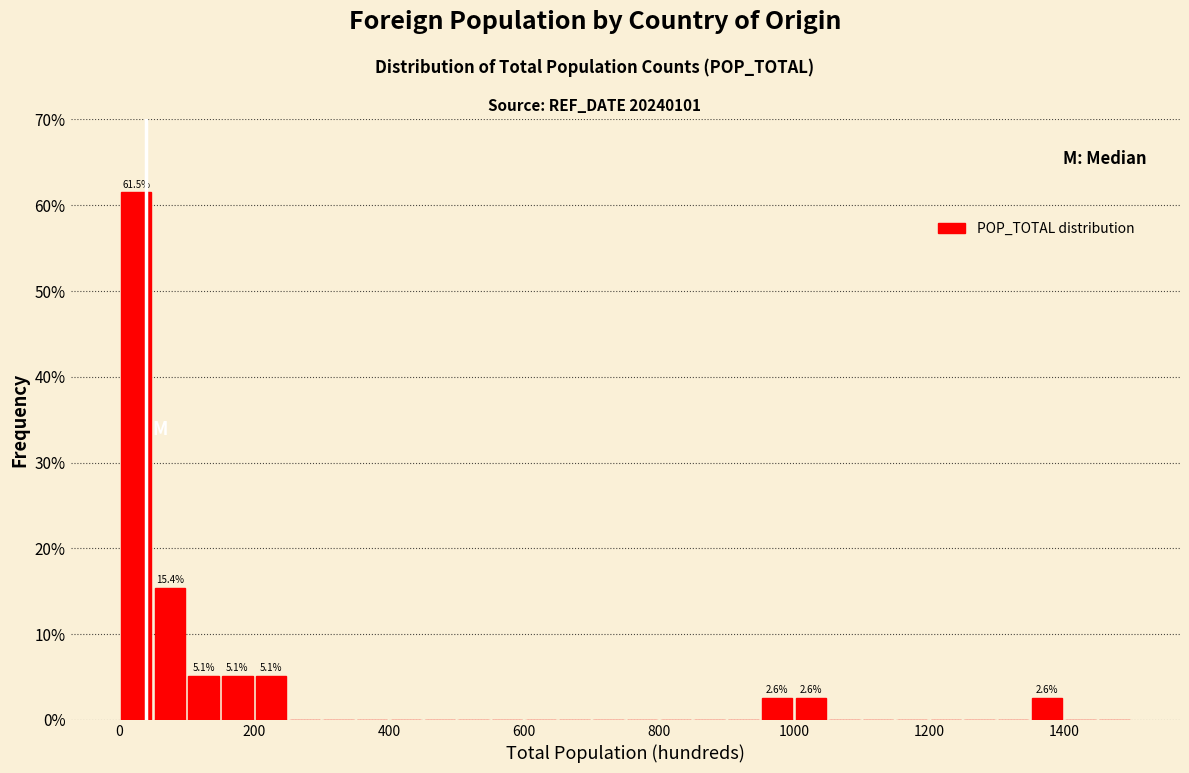

Around what value on the x-axis is the tallest bar? Give the approximate position of its centre, as read against the axis.

20